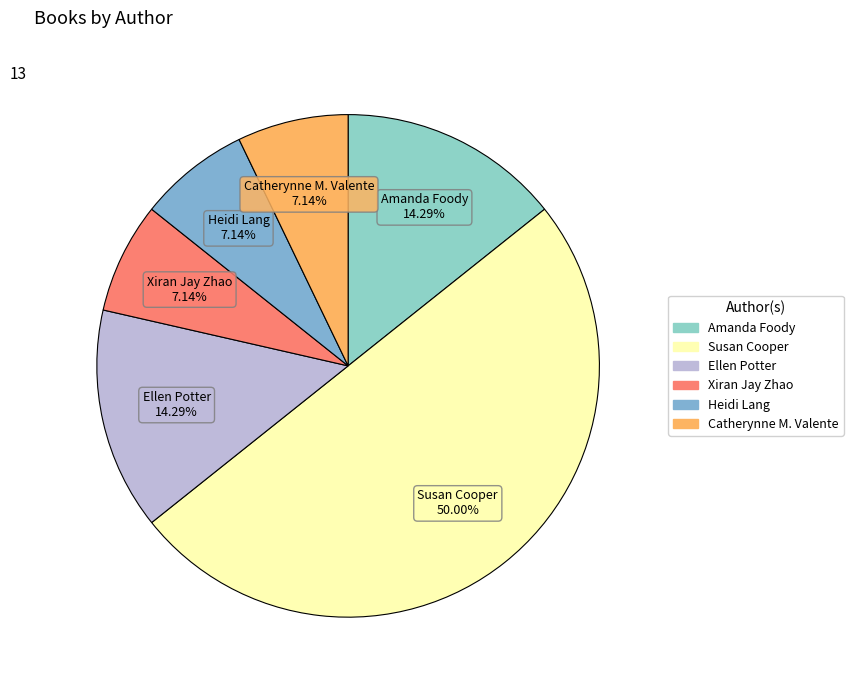

What is the ratio of the value at Ellen Potter to the value at Susan Cooper?

0.3